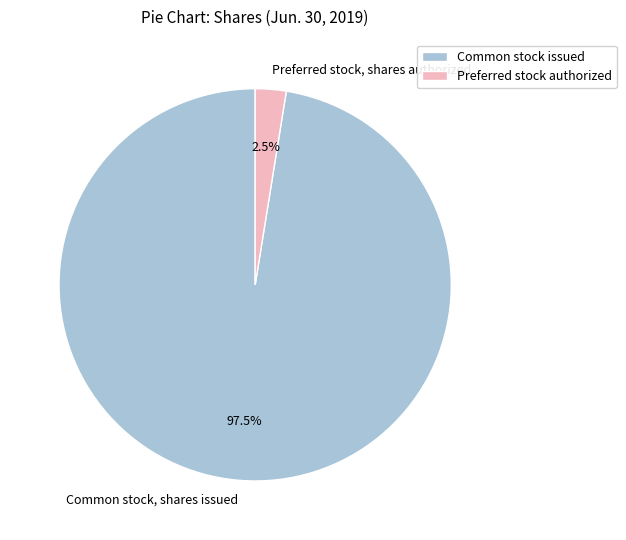

What is the largest slice in the pie chart?

Common stock, shares issued